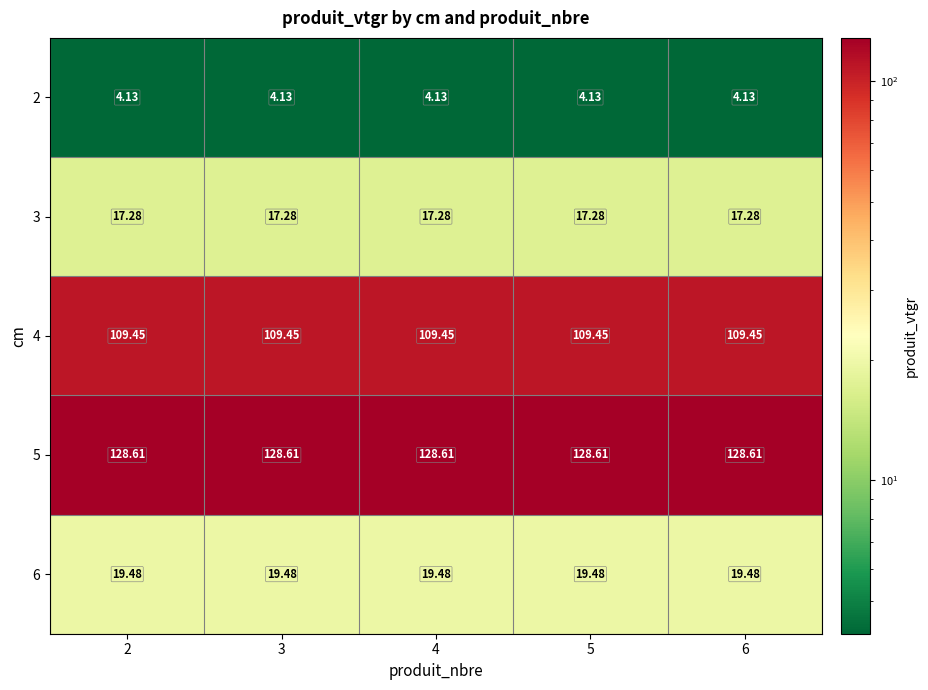

List the series in order of their peak value, highest first.

5, 4, 6, 3, 2